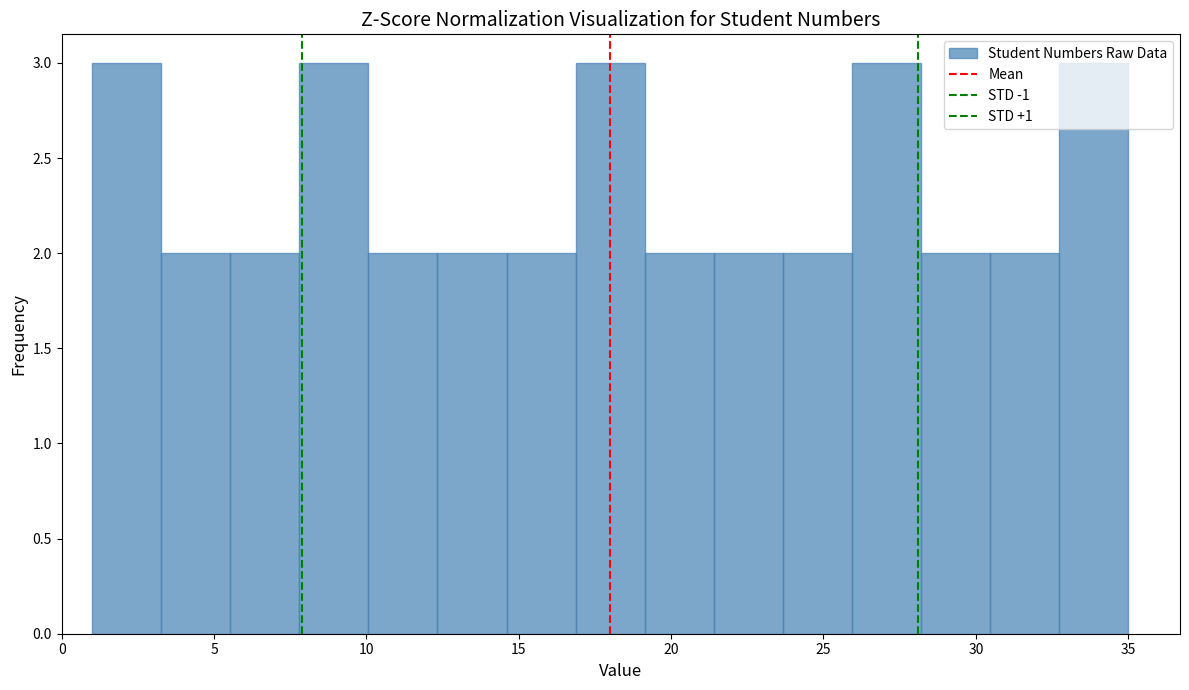

Reading left to right, list every bar in this chart as the range it spans on the x-axis followed by its height. Neither the bar edges nor the heights are printed on the chart, so give them approximately, as read against the axes.

1.0 to 3.5: 3
3.5 to 5.5: 2
5.5 to 8.0: 2
8.0 to 10.0: 3
10.0 to 12.5: 2
12.5 to 14.5: 2
14.5 to 17.0: 2
17.0 to 19.0: 3
19.0 to 21.5: 2
21.5 to 23.5: 2
23.5 to 26.0: 2
26.0 to 28.0: 3
28.0 to 30.5: 2
30.5 to 32.5: 2
32.5 to 35.0: 3